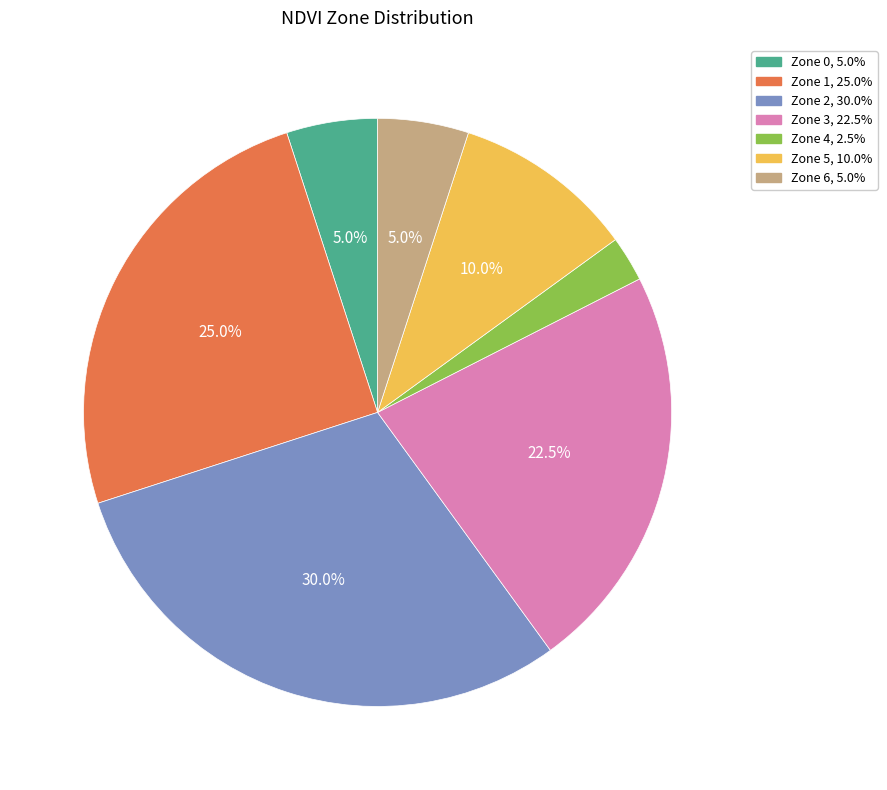

Is there any slice that represents more than half of the pie?

No